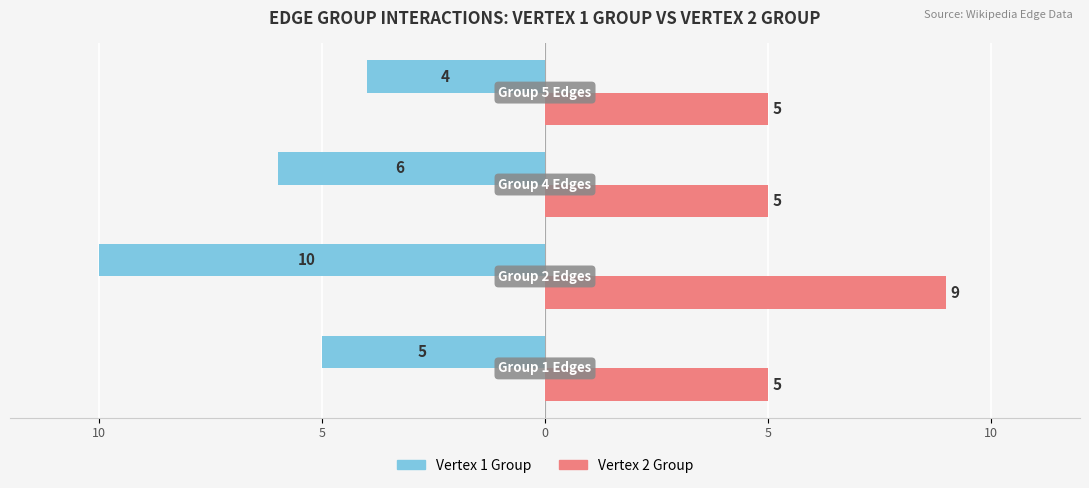

What are all the series names shown in the legend?

Vertex 1 Group, Vertex 2 Group